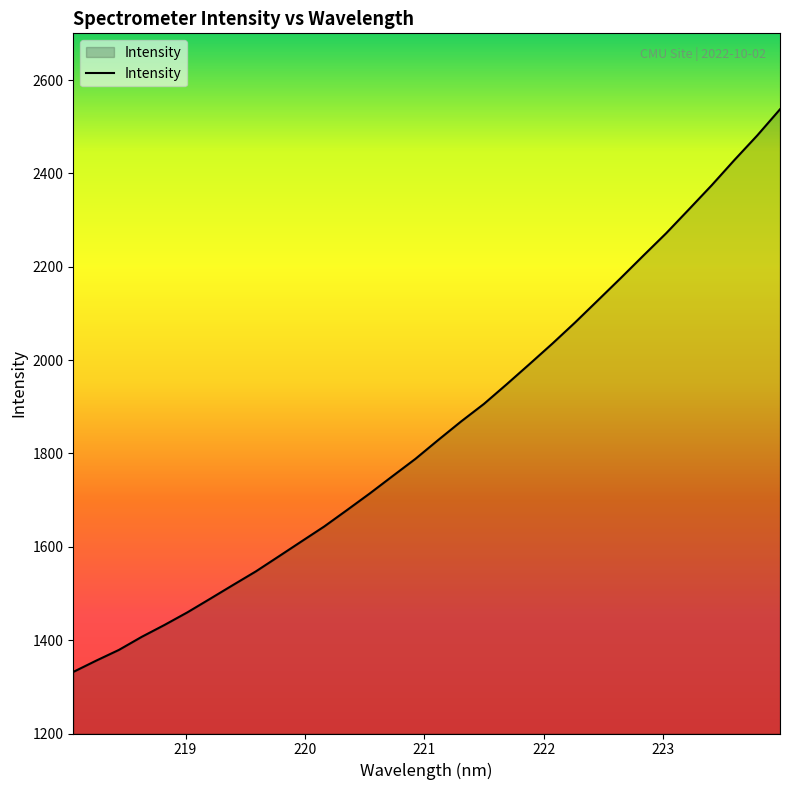

What is the minimum value shown in the chart?

1331.9